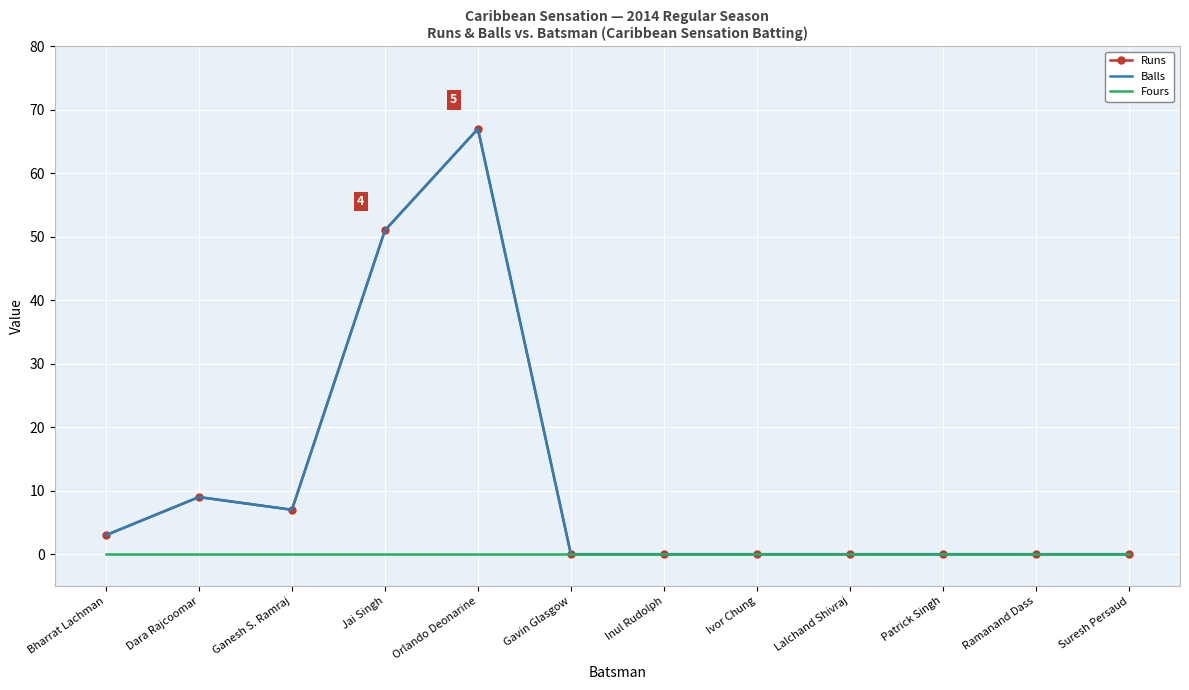

True or false: Fours has more than 2 interior local peaks.

False